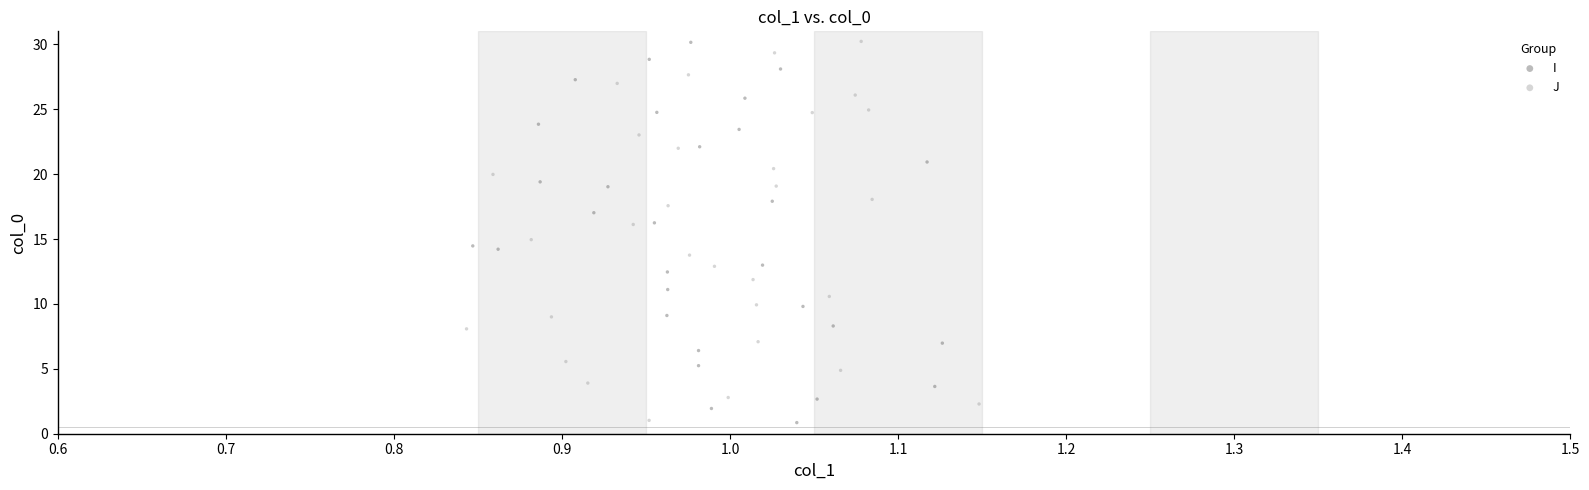

What are all the series names shown in the legend?

I, J